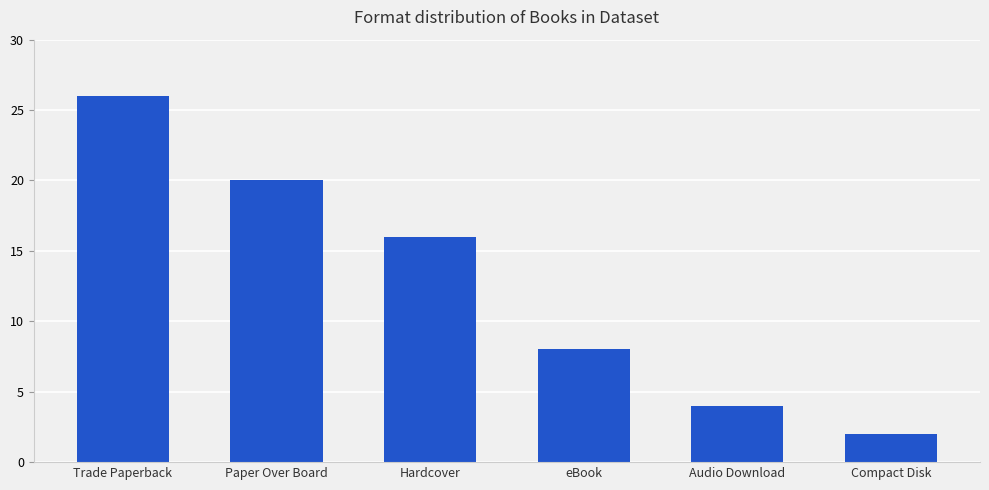

Rank the categories by value from highest to lowest.

Trade Paperback, Paper Over Board, Hardcover, eBook, Audio Download, Compact Disk